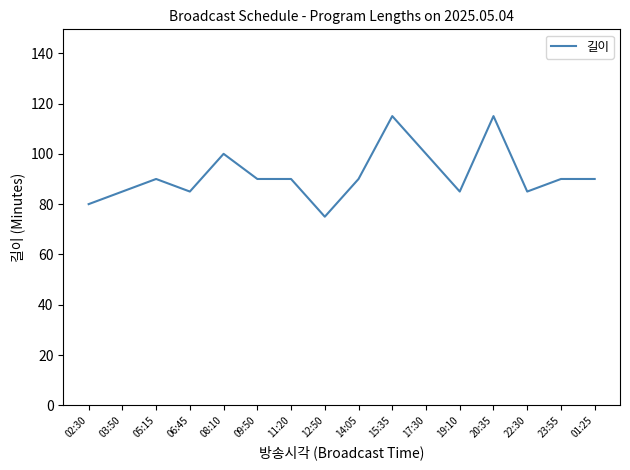

What is the difference between the values at 06:45 and 15:35?

30